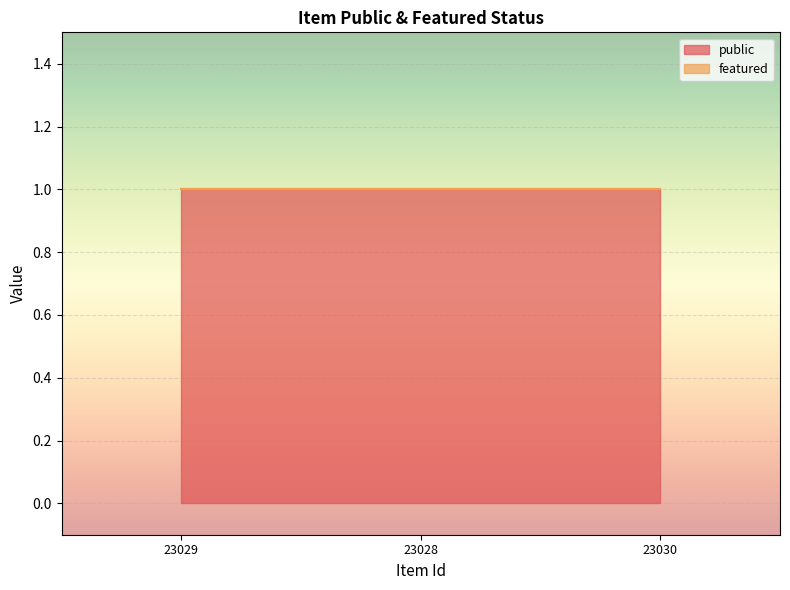

Reading left to right, list all the values displayed in this chart.

public: 23029=1	23028=1	23030=1
featured: 23029=0	23028=0	23030=0